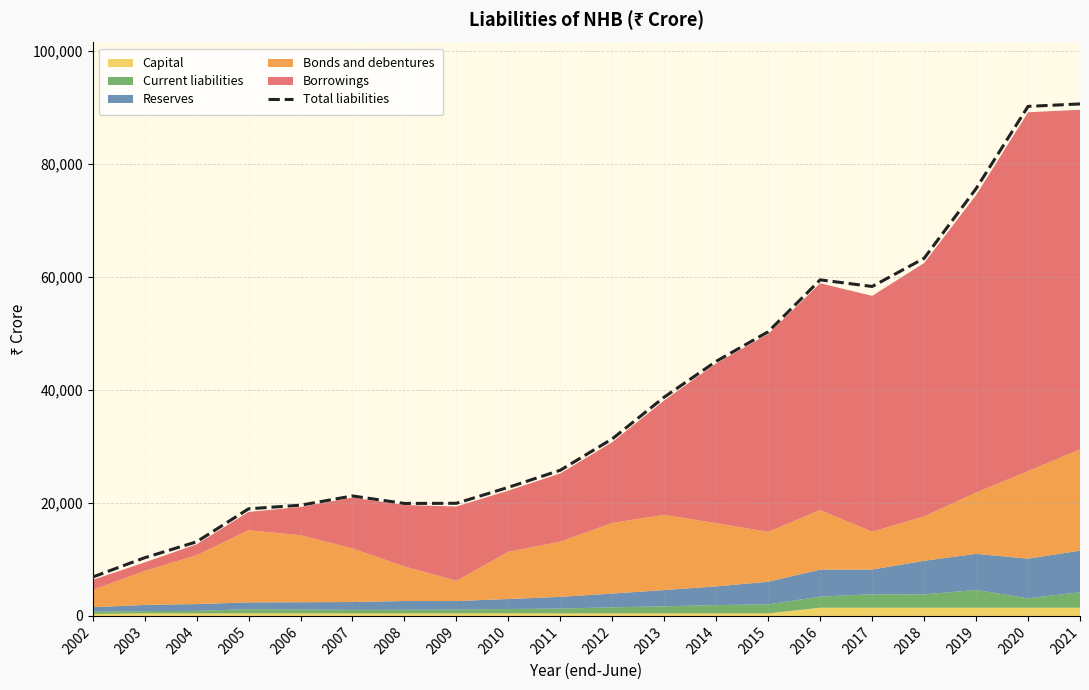

List the labels in order of value, smallest first.

2002, 2003, 2004, 2005, 2006, 2008, 2009, 2007, 2010, 2011, 2012, 2013, 2014, 2015, 2017, 2016, 2018, 2019, 2020, 2021